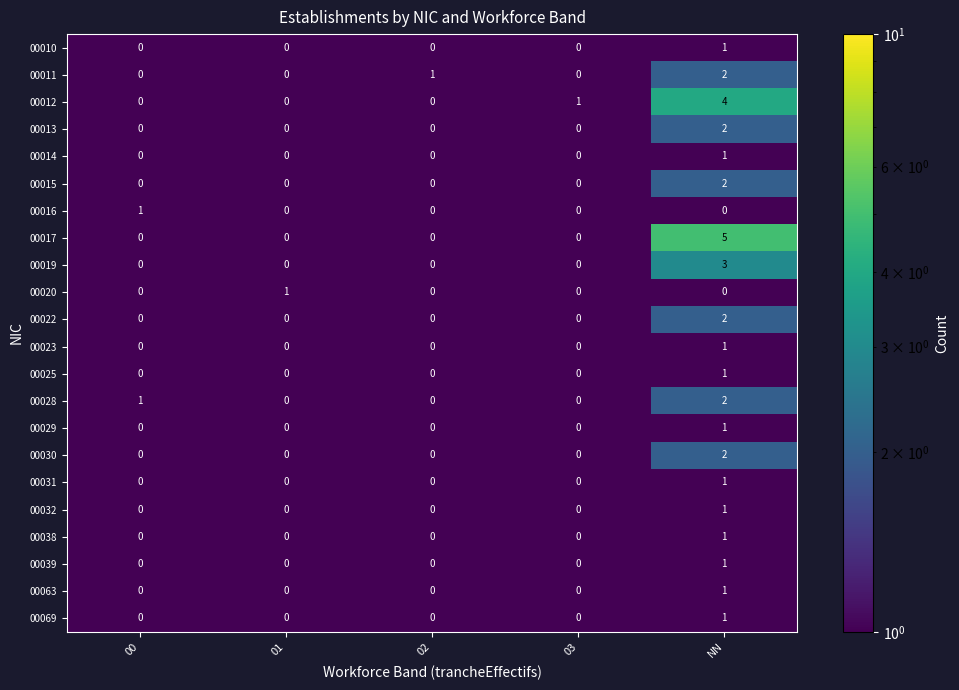

At which category is the sum across all series the highest?

NN